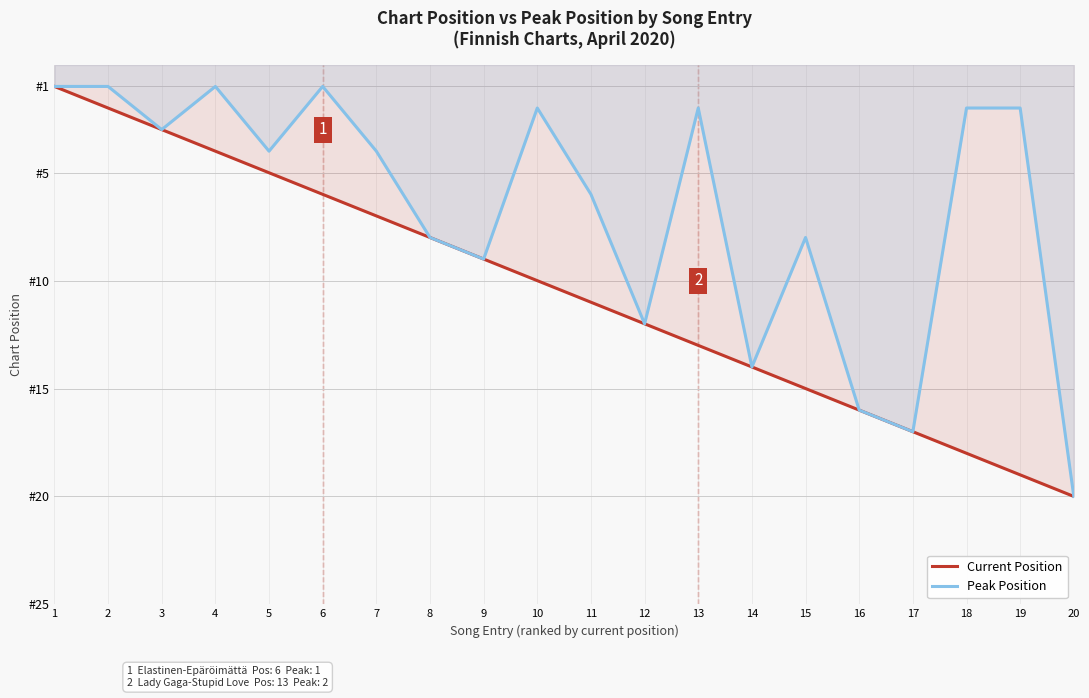

The value of Peak Position at 14 is 14. True or false?

True